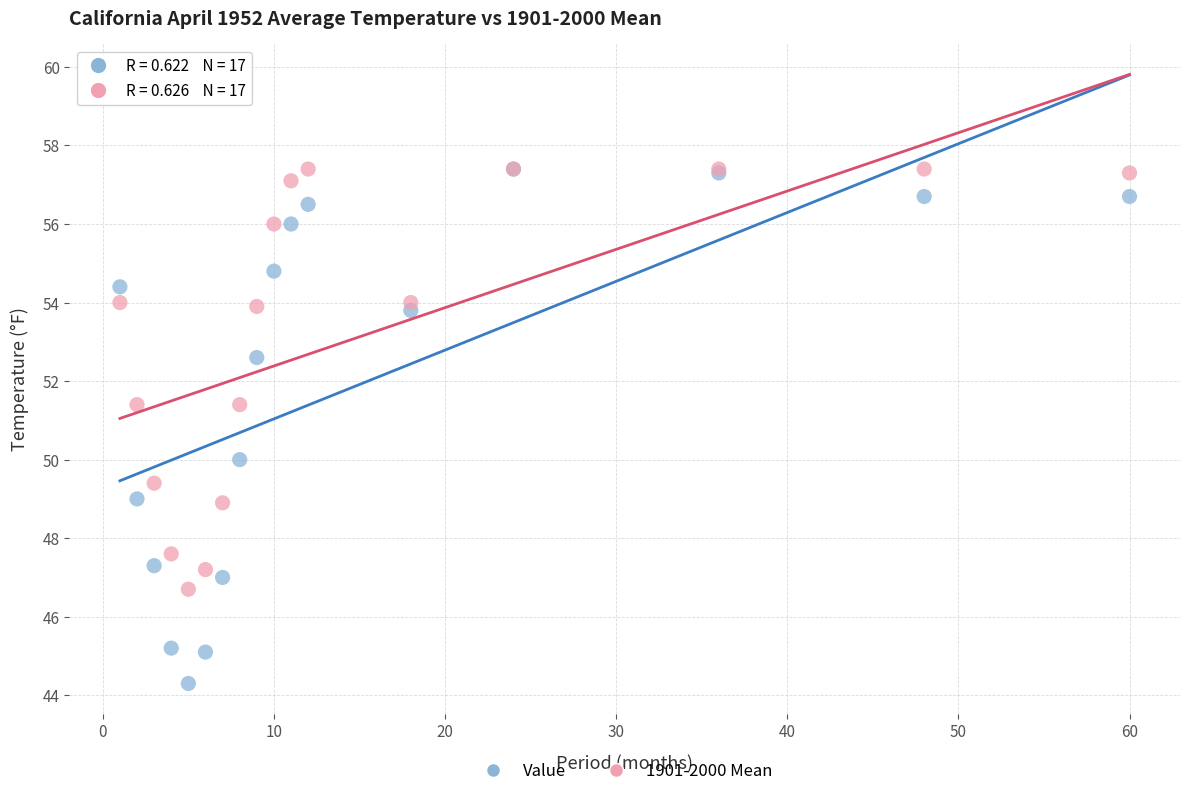

Which series reaches the minimum Y coordinate?

Value